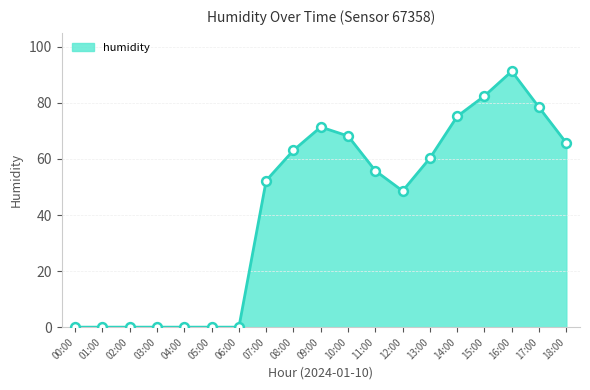

What is the change in value from 13:00 to 15:00?

+22.2